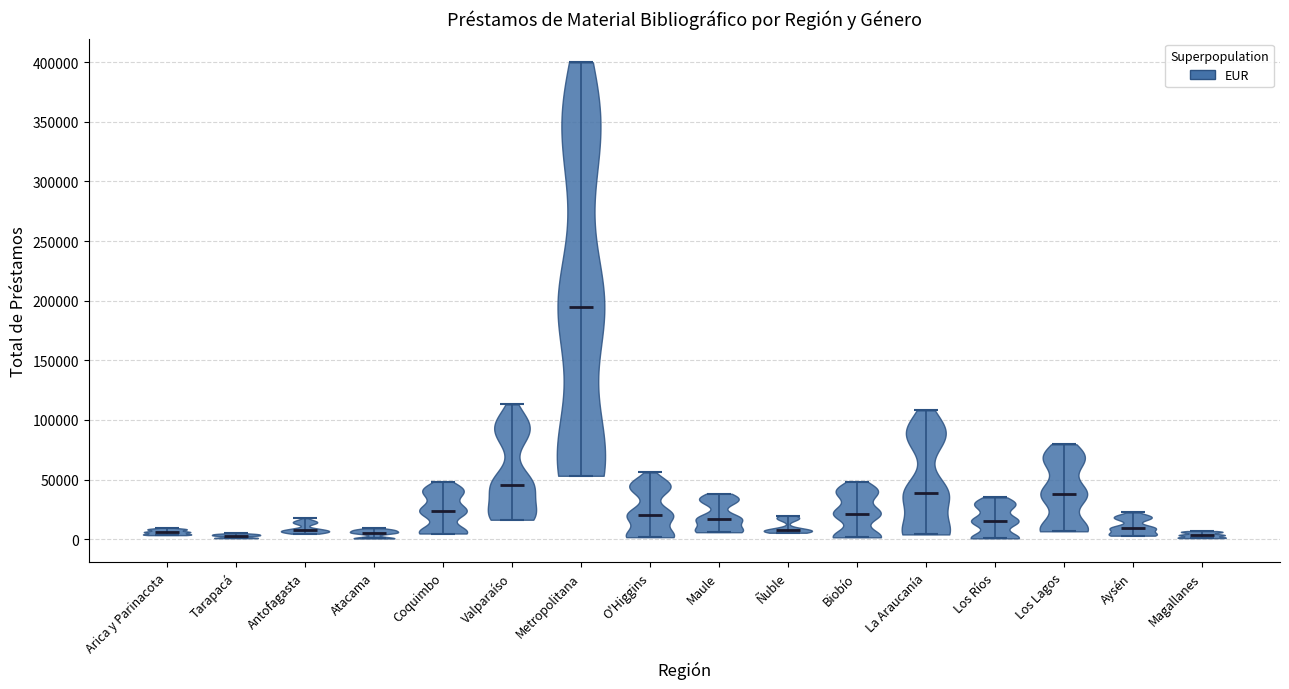

What is the lowest point the violin for Atacama reaches on the y-axis? The values are not printed on the chart, so give them approximately, as read against the axis.

0